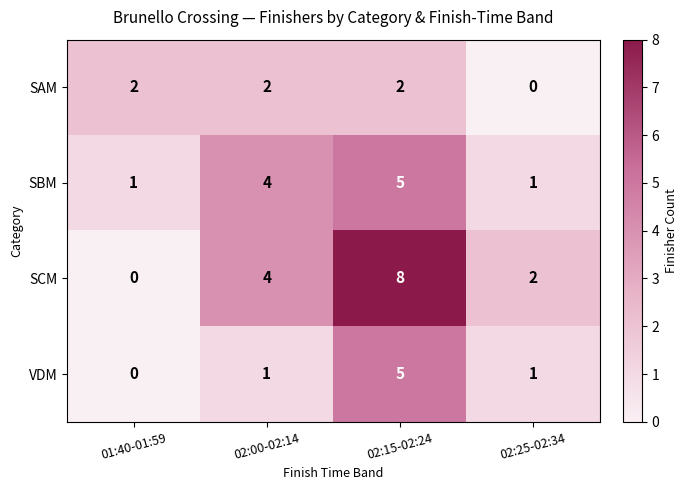

What is the difference between the VDM values at 02:15-02:24 and 02:00-02:14?

4